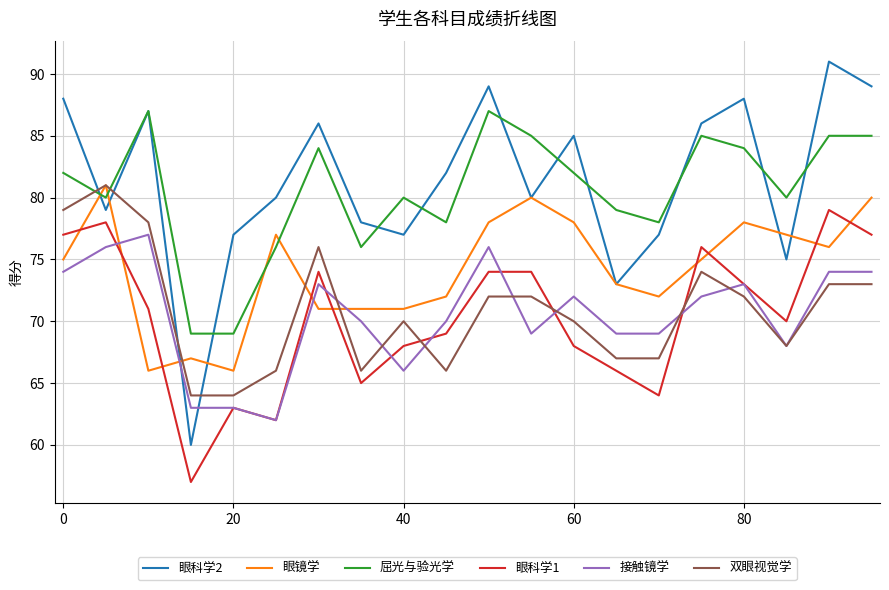

After their last crossing, which series has the higher values: 眼科学1 or 眼镜学?

眼镜学